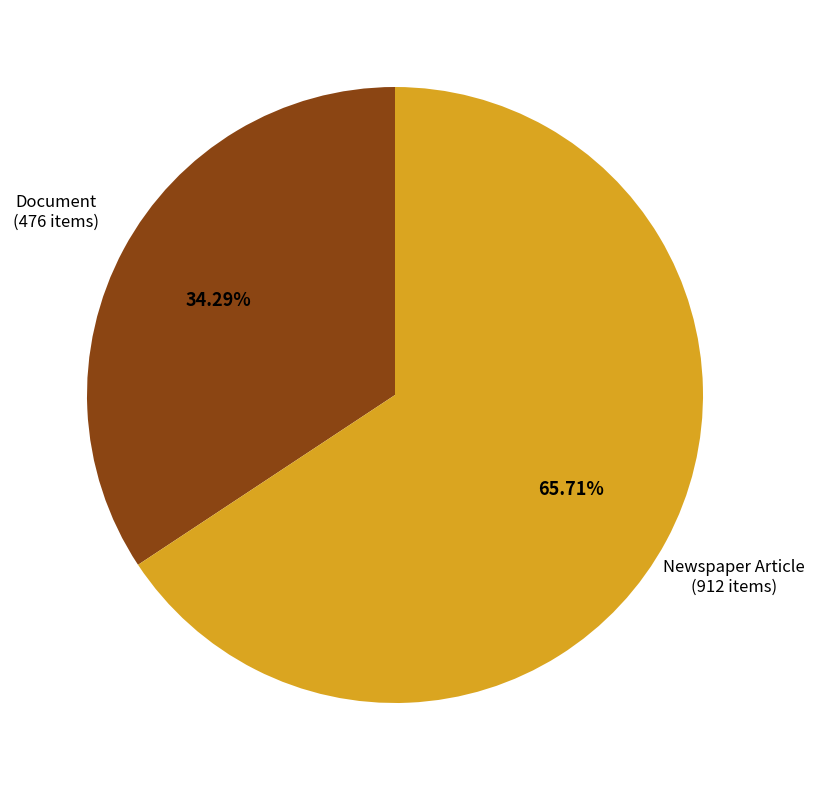

How many slices are in this pie chart?

2